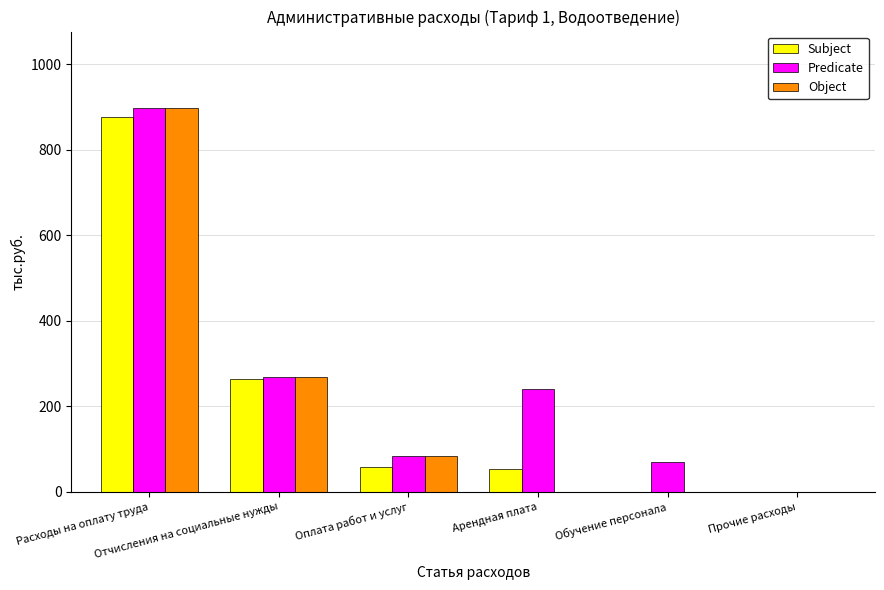

The value of Subject at Оплата работ и услуг is 58.0. True or false?

True